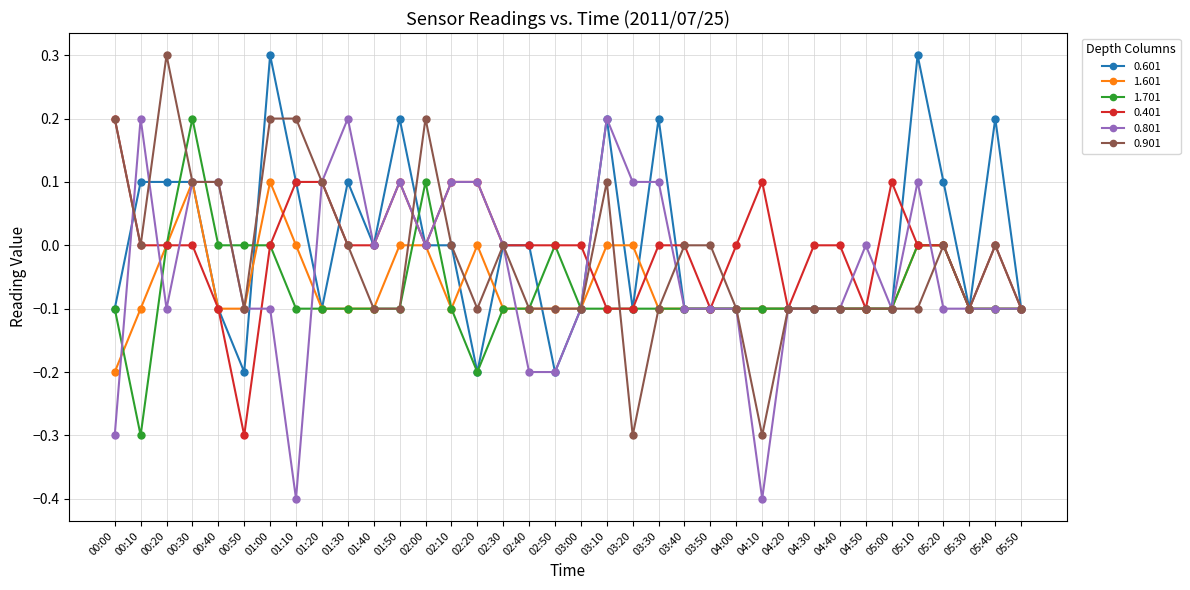

How many lines are shown in the chart?

6